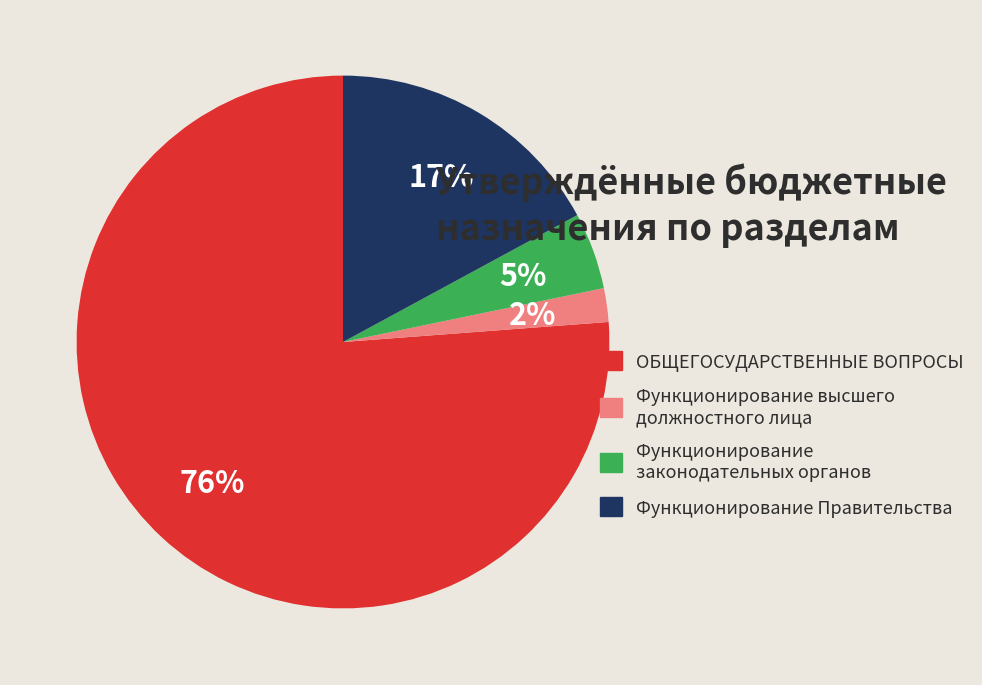

Is there a majority slice in this chart?

Yes